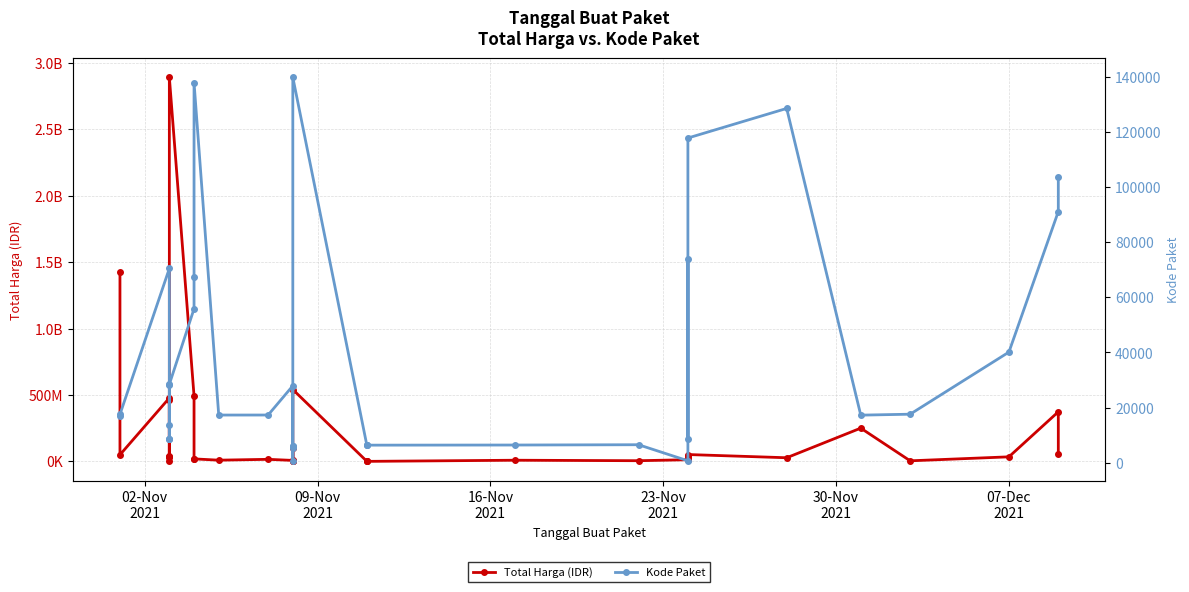

What is the sum of all Kode Paket values?

1313182